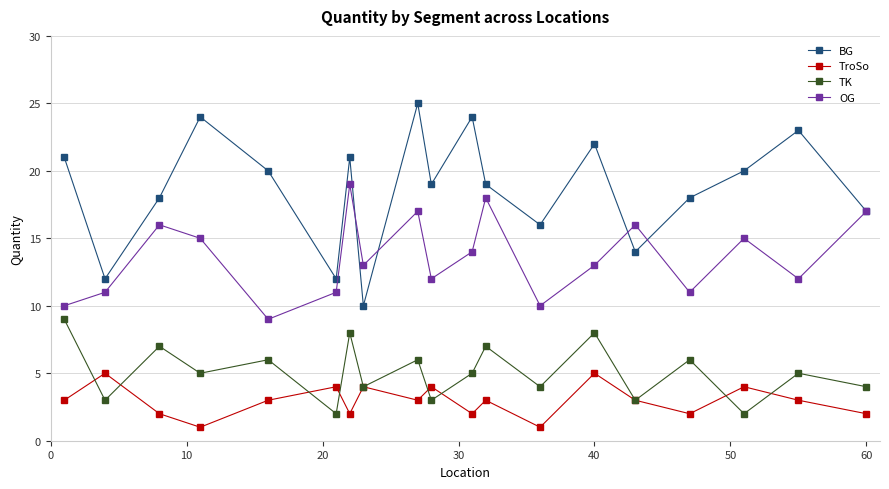

What is the minimum value for TK?

2